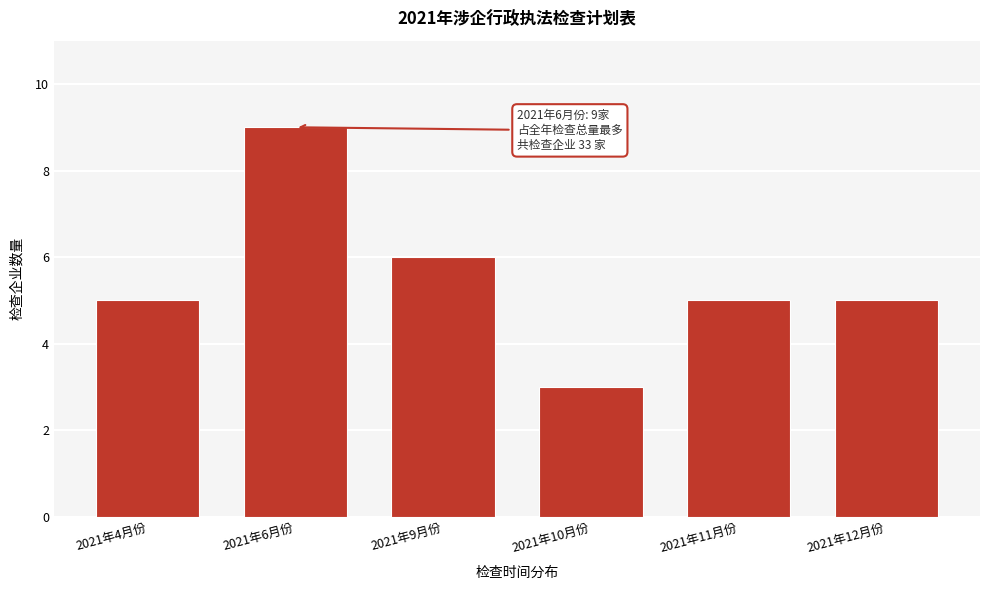

Reading left to right, transcribe all the data shown in this chart.

2021年4月份=5	2021年6月份=9	2021年9月份=6	2021年10月份=3	2021年11月份=5	2021年12月份=5